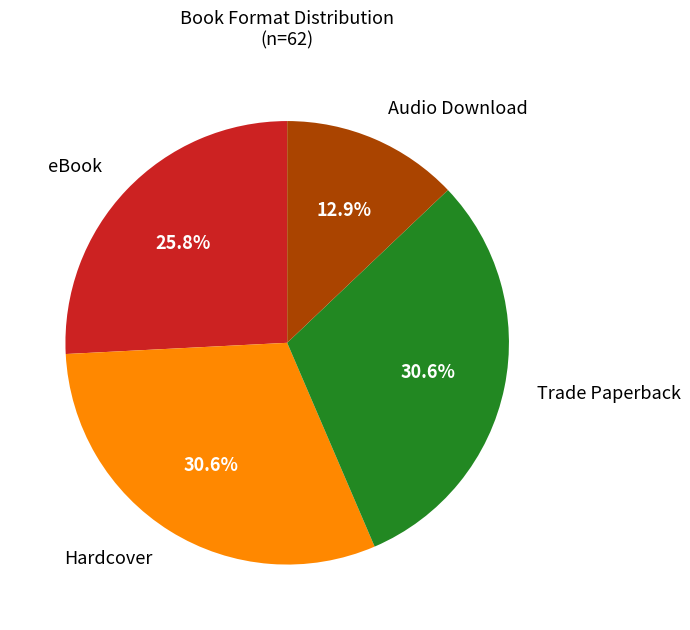

What percentage is NOT represented by eBook?

74.2%